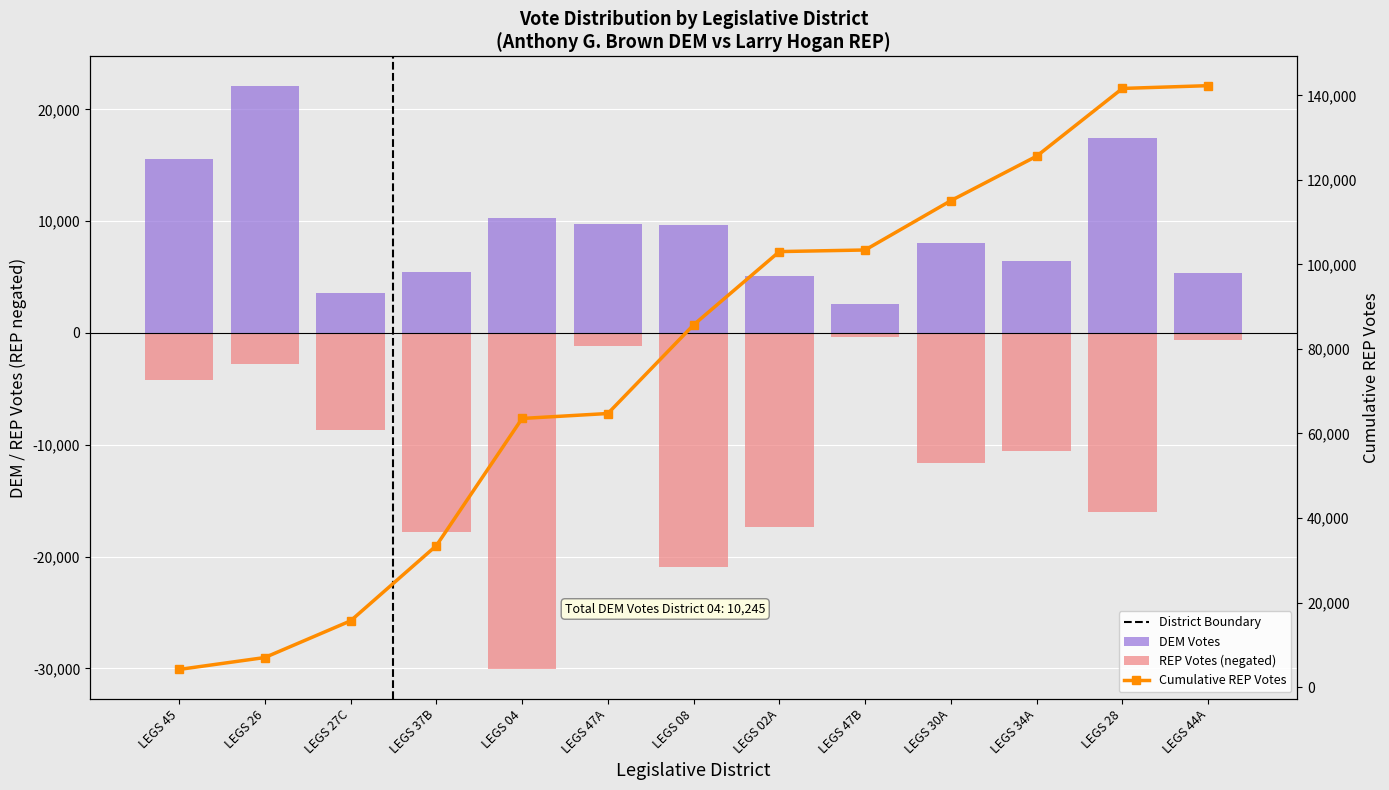

What is the label of the 4th bar from the left?

LEGS 37B